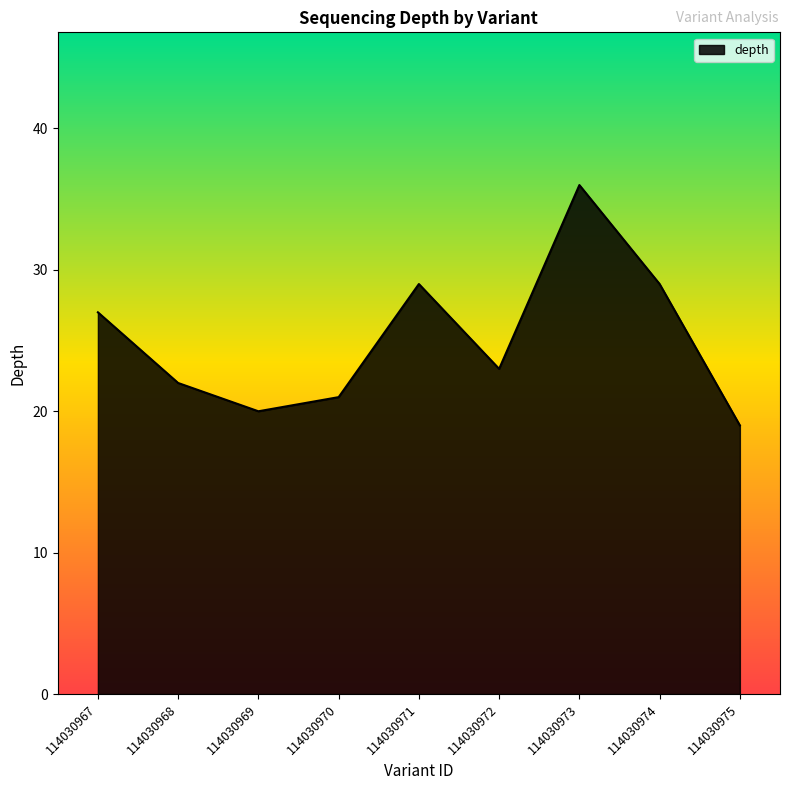

What is the maximum value shown in the chart?

36